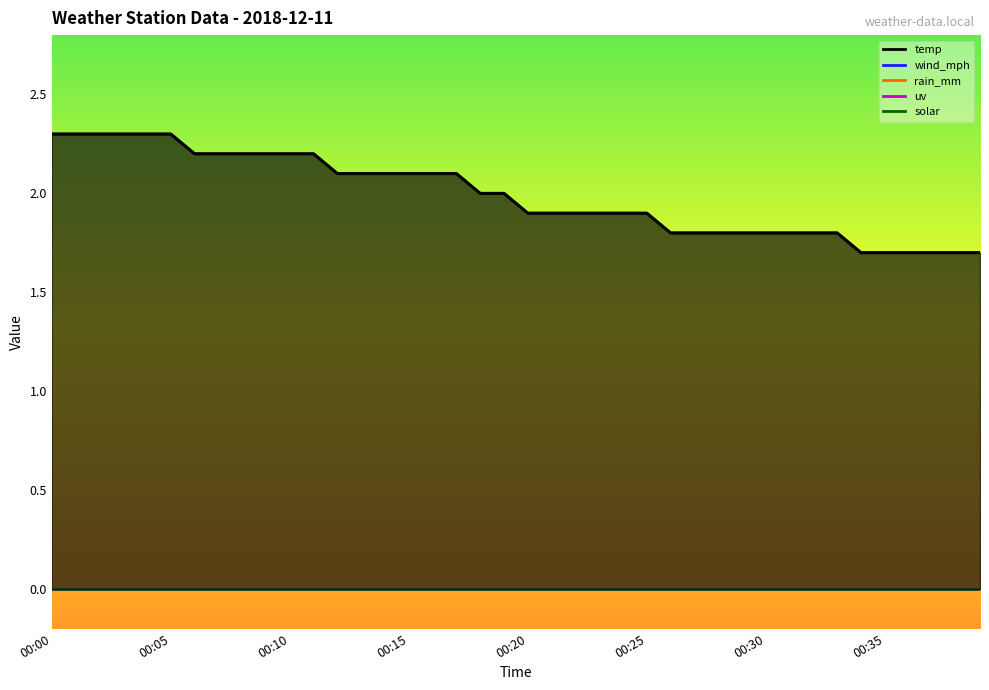

How many values are below 2?

20